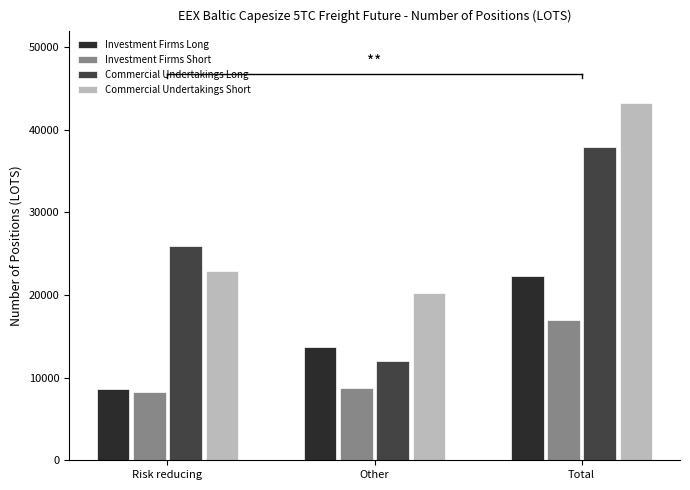

What is the minimum value shown in the chart?

8264.4